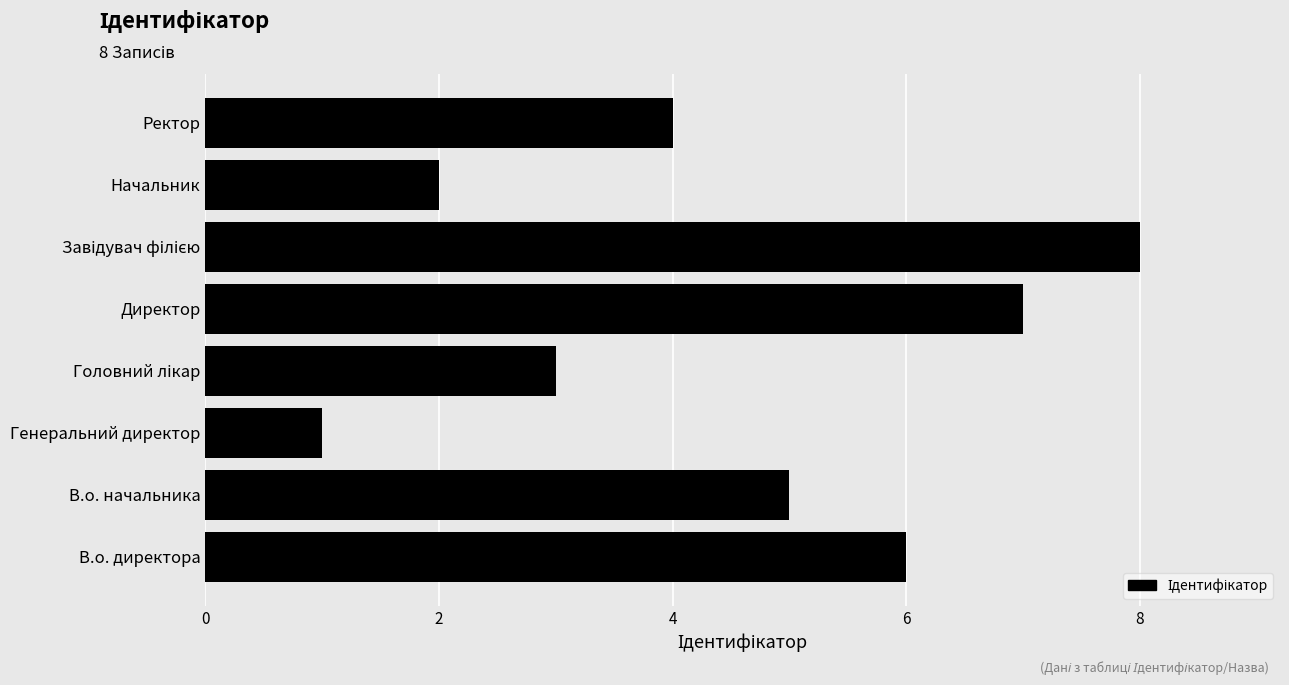

How many bars are there in total?

8